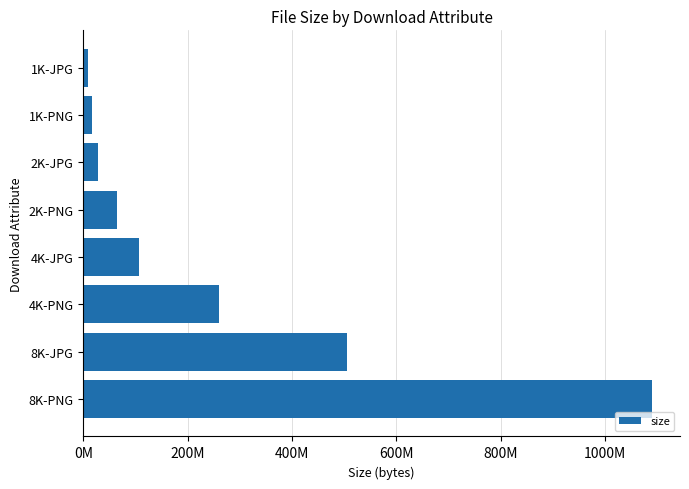

List the labels in order of value, largest first.

8K-PNG, 8K-JPG, 4K-PNG, 4K-JPG, 2K-PNG, 2K-JPG, 1K-PNG, 1K-JPG